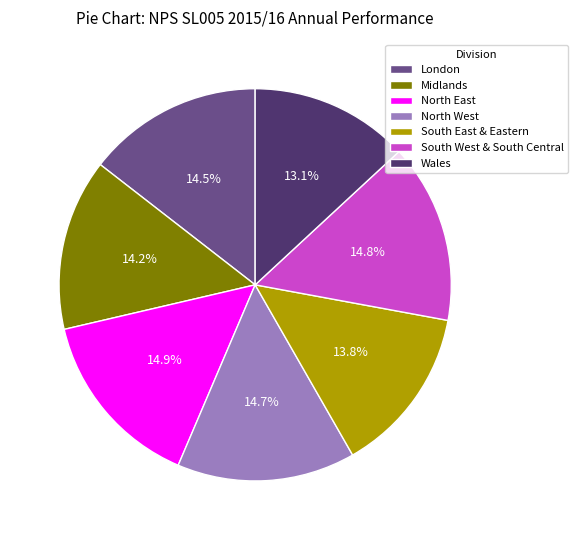

Is the sum of Midlands and South West & South Central greater than half?

No